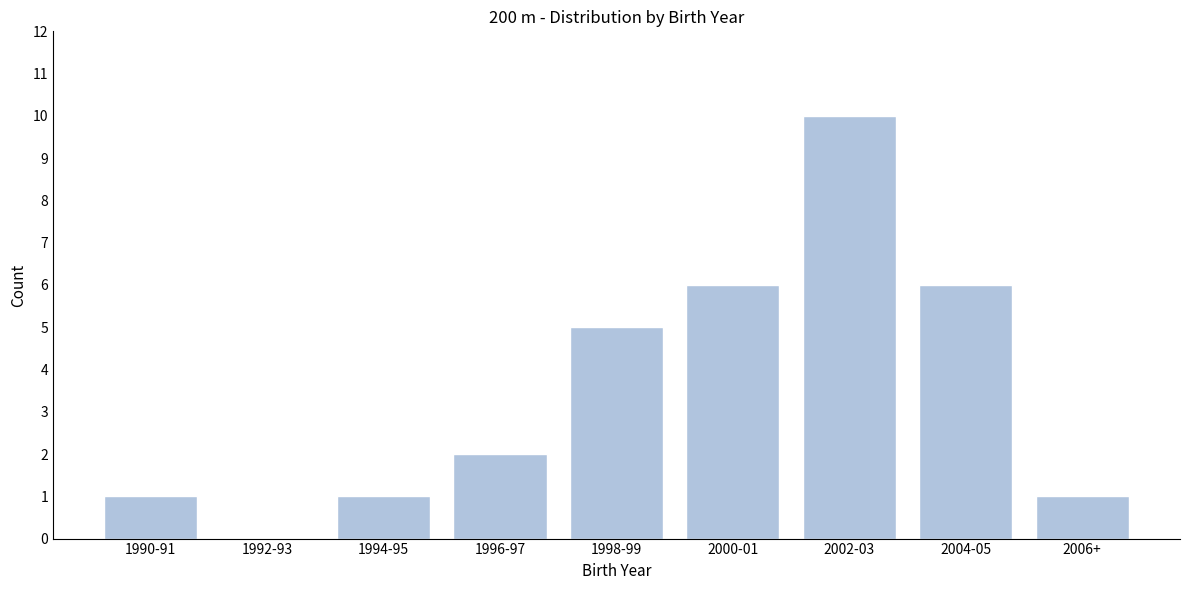

Reading right to left, list all the values displayed in this chart.

2006+=1	2004-05=6	2002-03=10	2000-01=6	1998-99=5	1996-97=2	1994-95=1	1992-93=0	1990-91=1